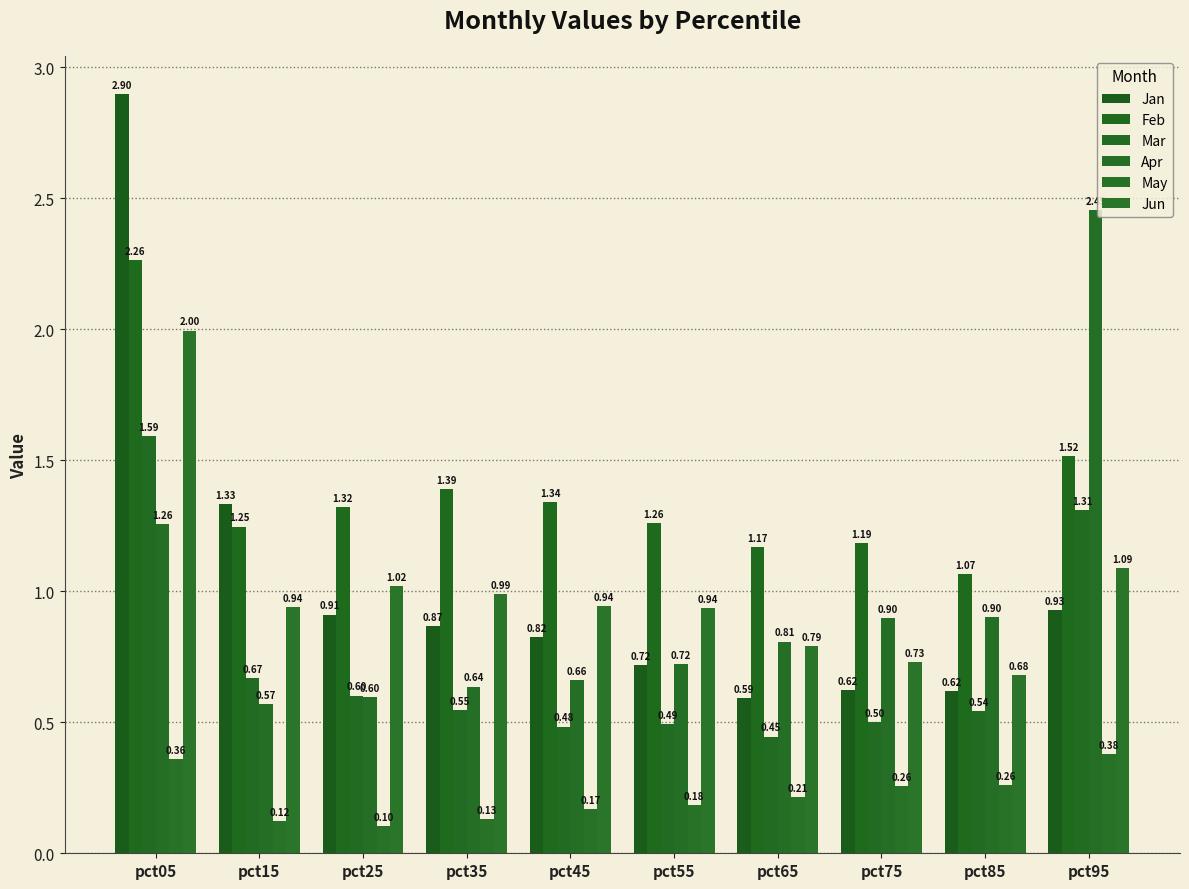

Is the value of May at pct05 greater than the value of Apr at pct25?

No